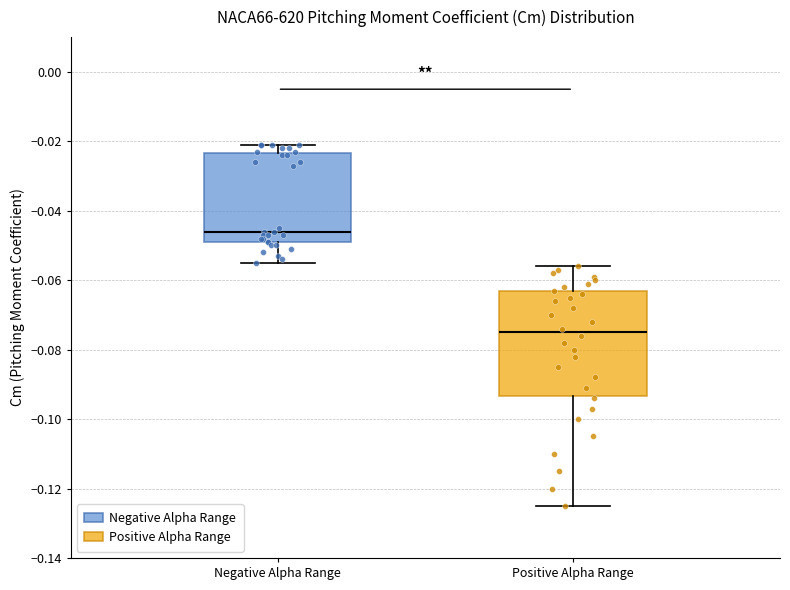

Which box has the lowest median line?

Positive Alpha Range